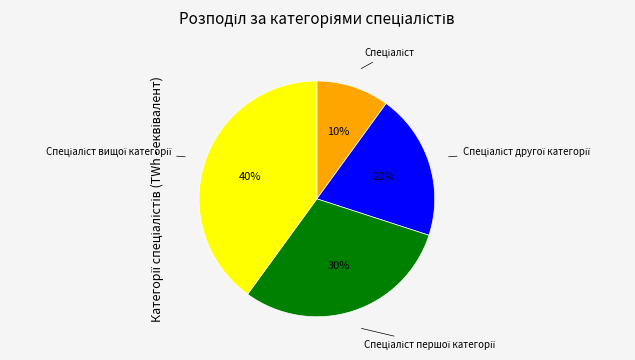

To the nearest percent, what is the average slice percentage?

25%